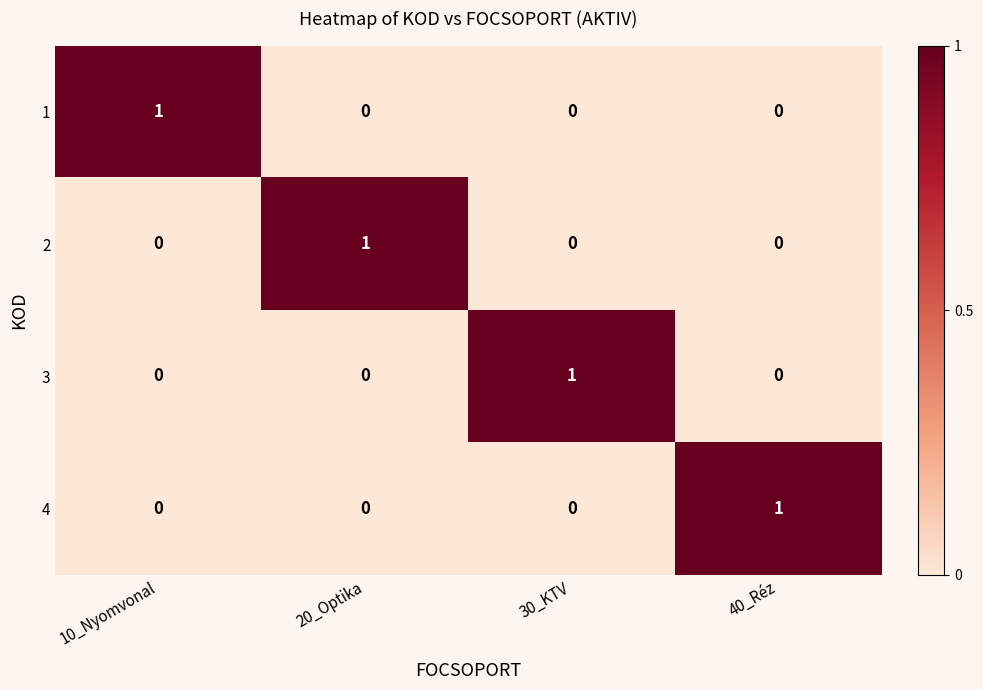

The value of 1 at 10_Nyomvonal is 2. True or false?

False